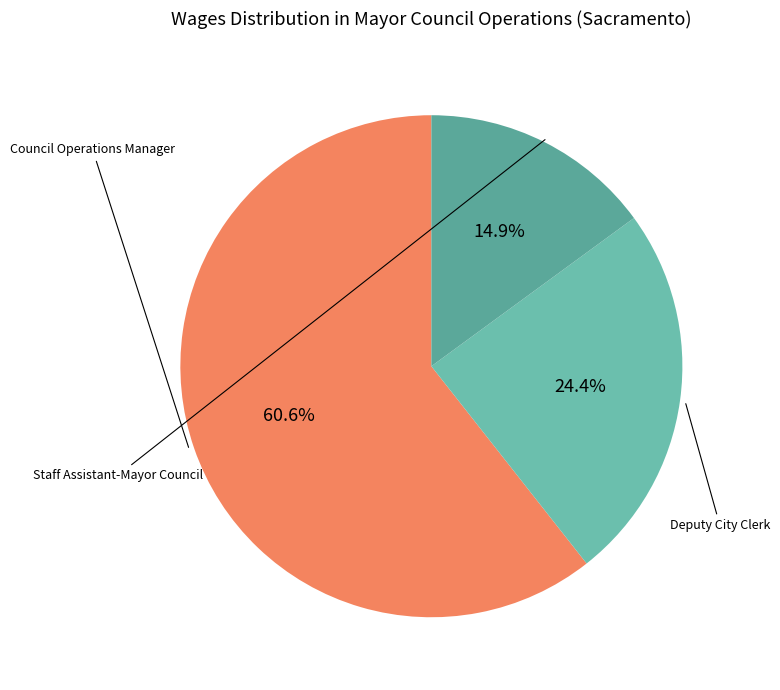

How many segments does this pie chart have?

3